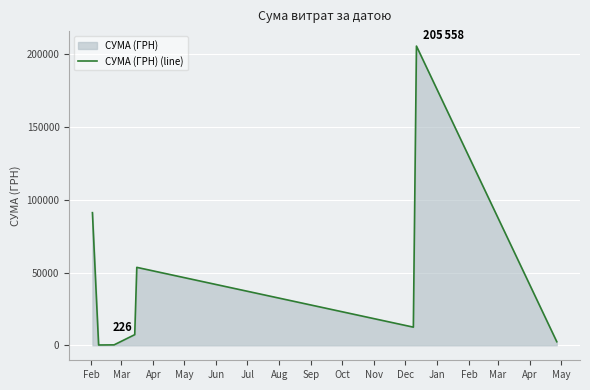

What is the sum of all values?

373032.5